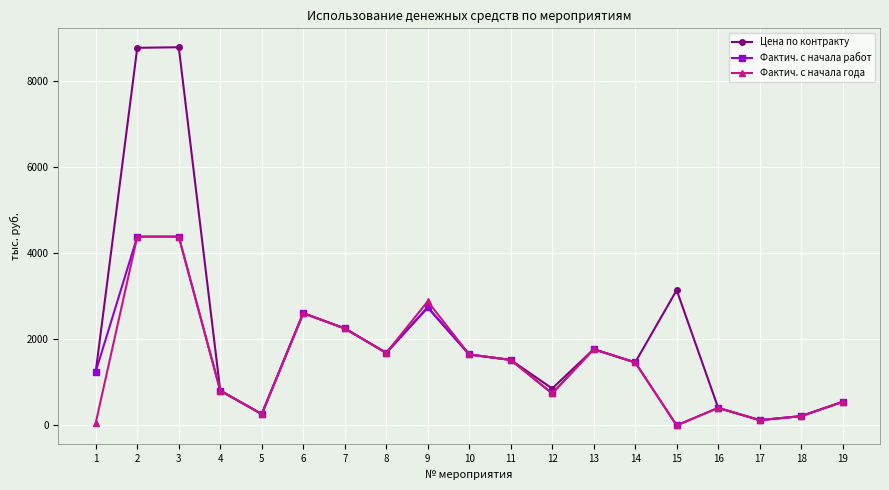

True or false: Цена по контракту has a value of 1522.9 at 11.

True